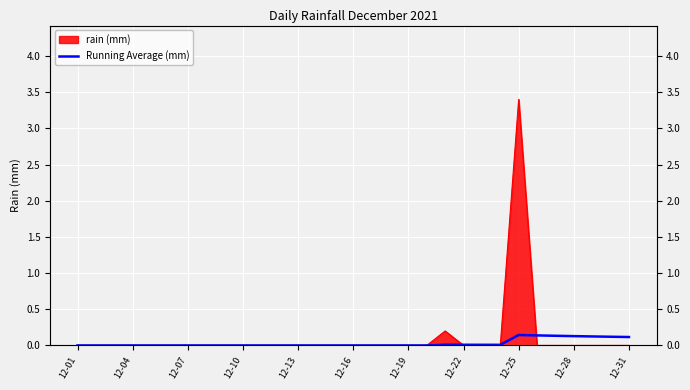

How many points are higher than both their immediate neighbors (excluding endpoints)?

2